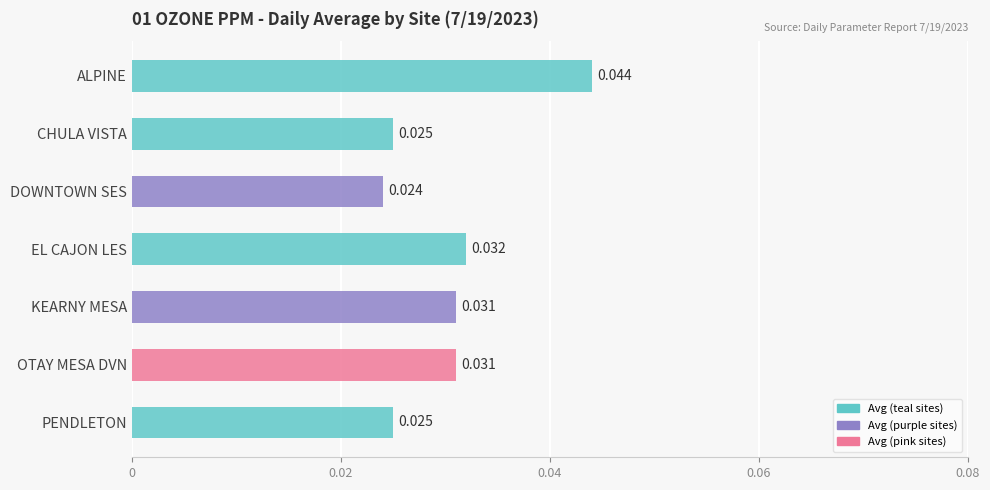

Which has a higher value, OTAY MESA DVN or PENDLETON?

OTAY MESA DVN